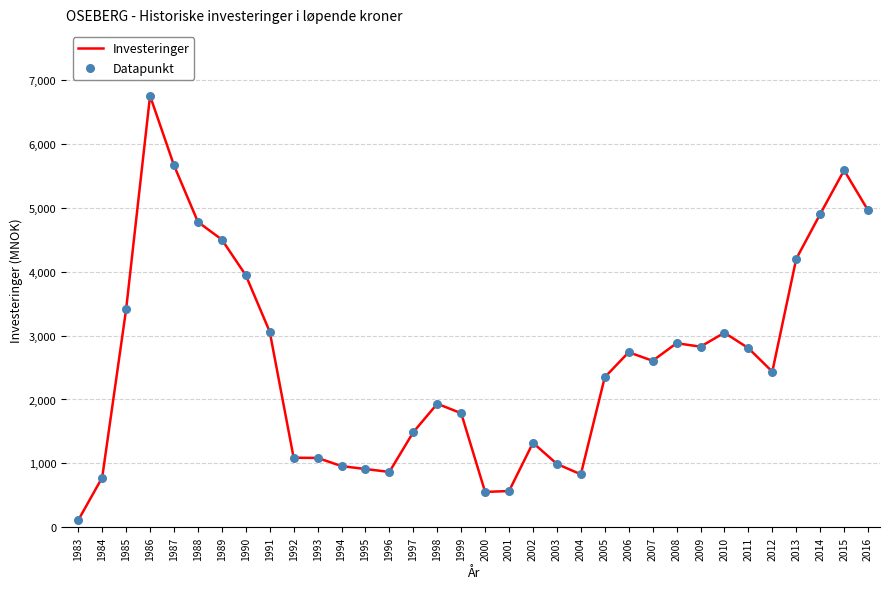

What is the difference between the maximum and minimum values?

6637